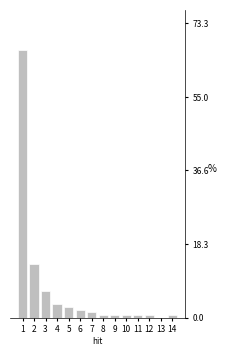

Reading left to right, list all the values displayed in this chart.

1=66.7	2=13.3	3=6.7	4=3.3	5=2.7	6=2.0	7=1.3	8=0.7	9=0.7	10=0.7	11=0.7	12=0.7	13=0.0	14=0.7